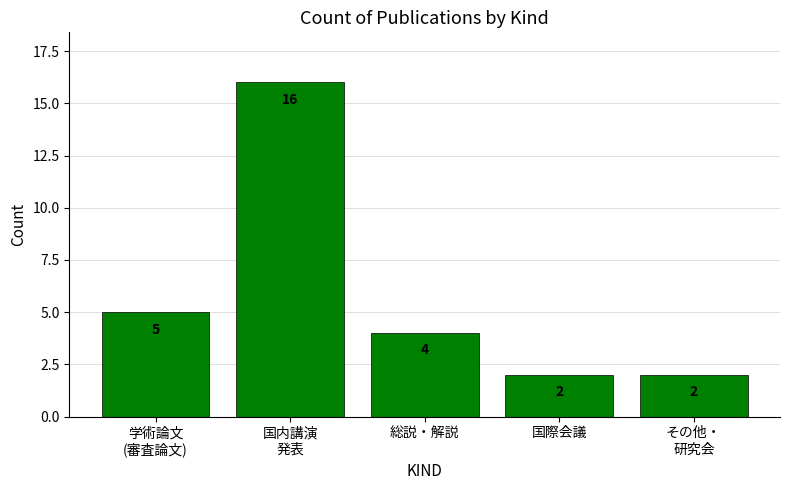

What is the average value?

6